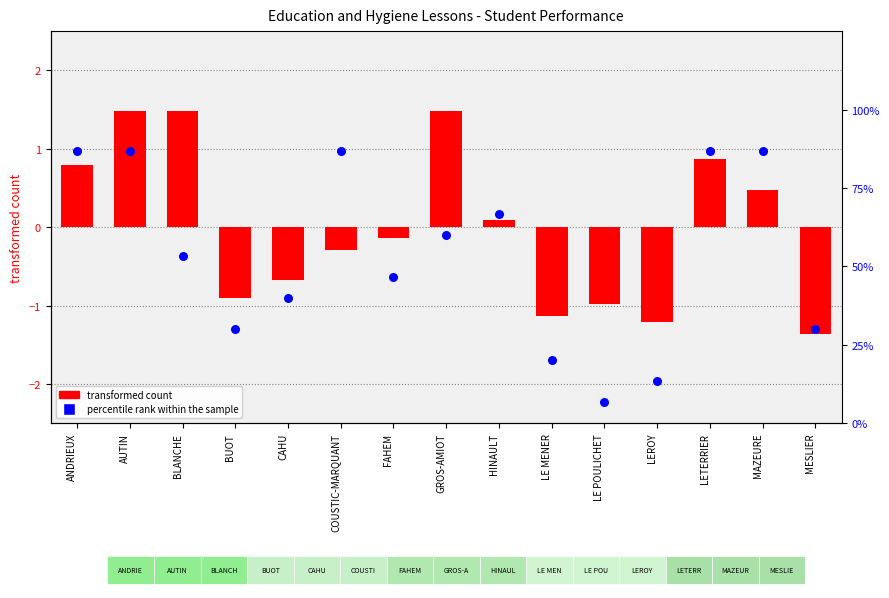

Is the value of transformed count at LE MENER greater than the value of percentile rank within the sample at LE MENER?

No